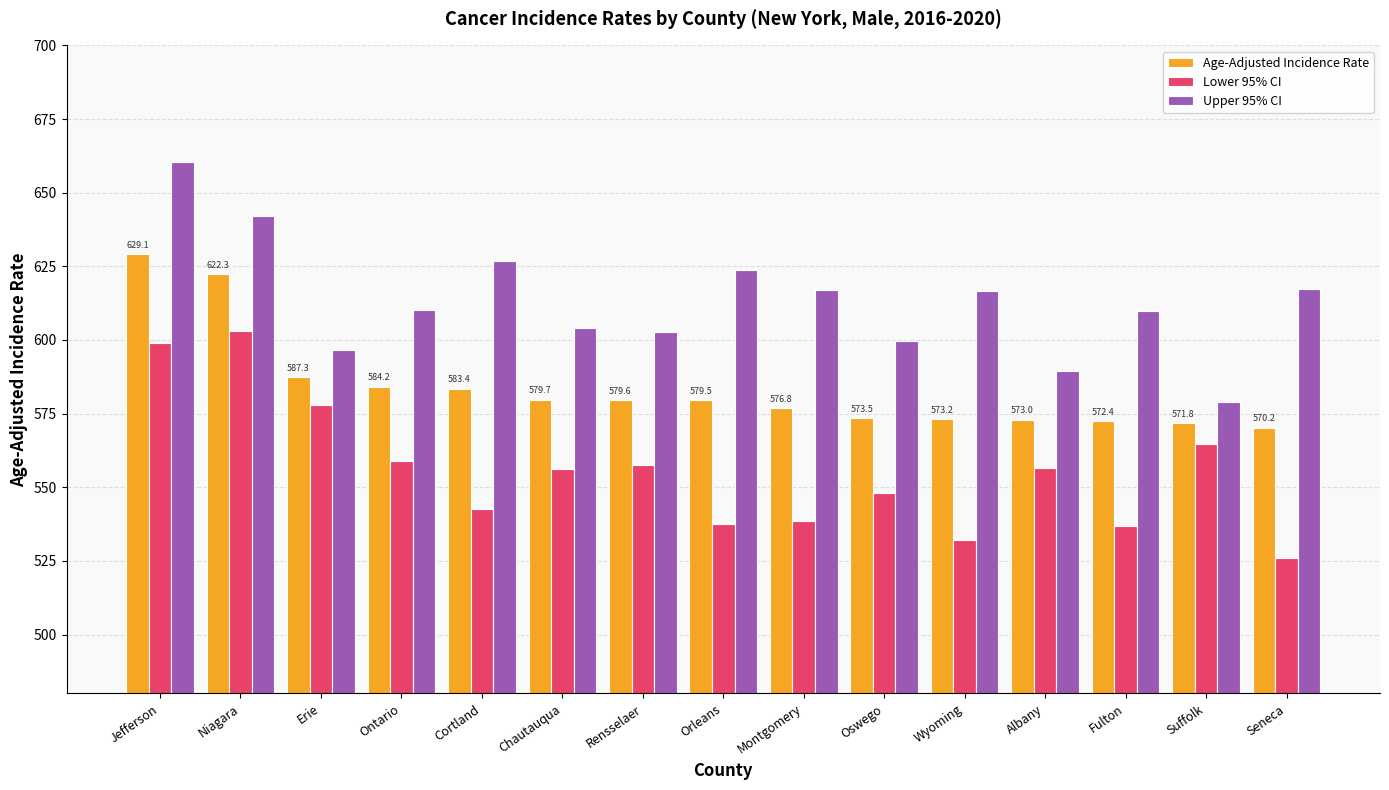

What is the sum of the Lower 95% CI values at Seneca and Suffolk?

1090.7